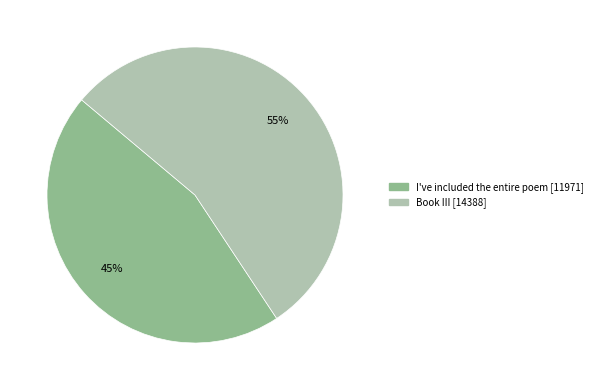

Count the number of slices in the pie.

2